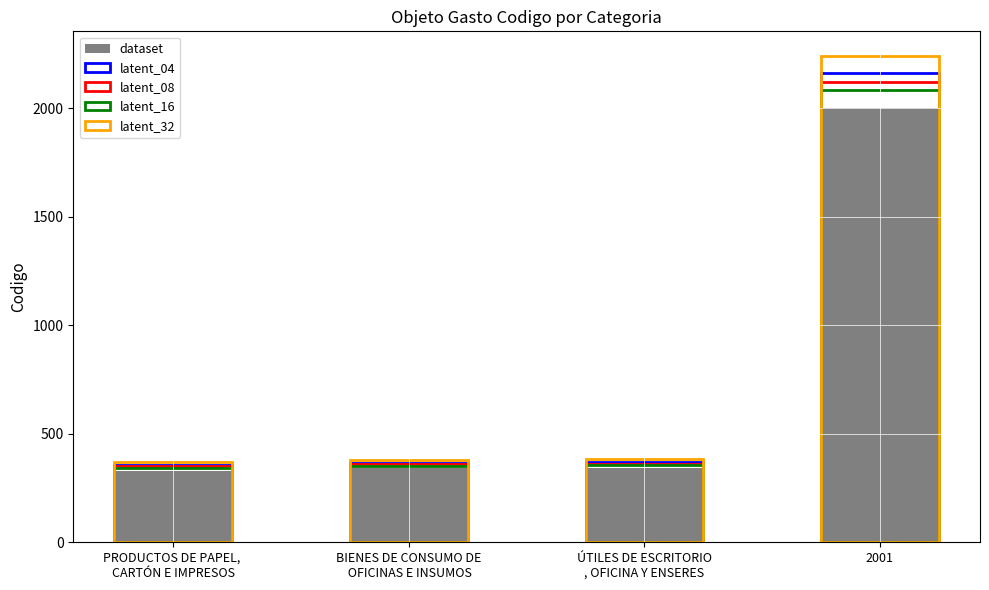

What is the difference between the highest and lowest values at ÚTILES DE ESCRITORIO
, OFICINA Y ENSERES?

41.0